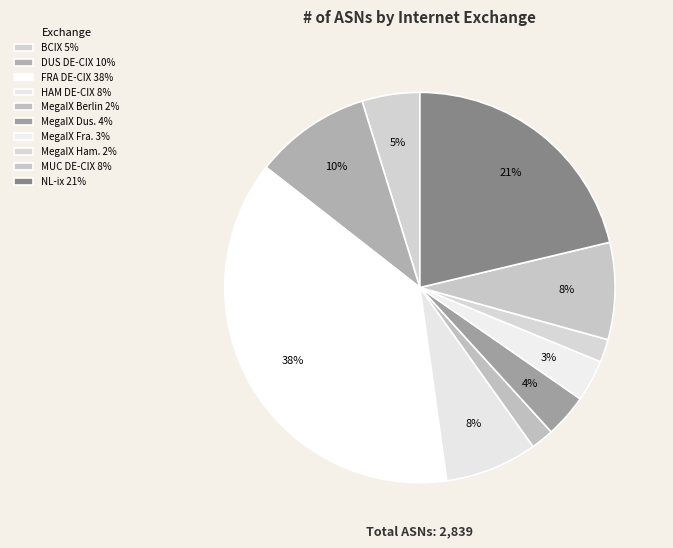

To the nearest percent, what is the difference between the largest and smallest slice percentages?

36%